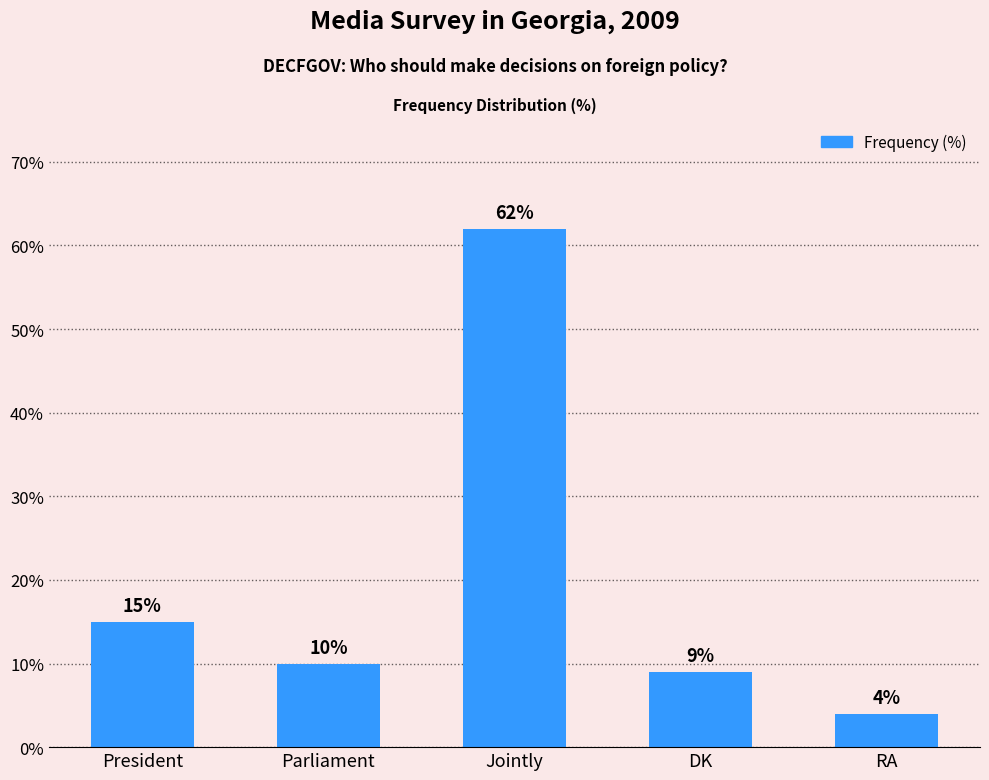

What is the sum of all values?

100